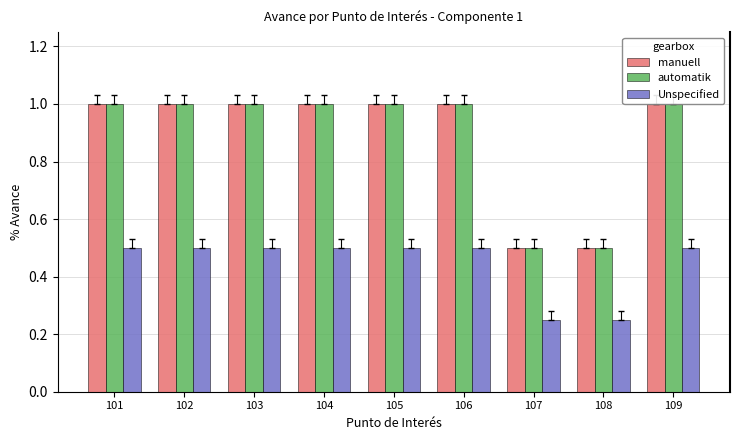

Reading left to right, list all the values displayed in this chart.

manuell: 101=1.0	102=1.0	103=1.0	104=1.0	105=1.0	106=1.0	107=0.5	108=0.5	109=1.0
automatik: 101=1.0	102=1.0	103=1.0	104=1.0	105=1.0	106=1.0	107=0.5	108=0.5	109=1.0
Unspecified: 101=0.5	102=0.5	103=0.5	104=0.5	105=0.5	106=0.5	107=0.2	108=0.2	109=0.5